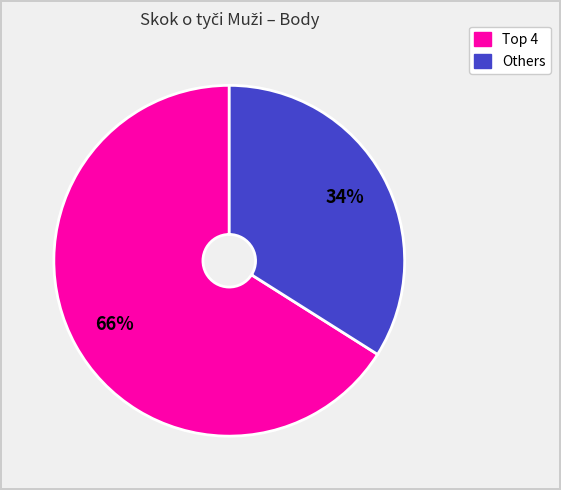

To the nearest percent, what is the average slice percentage?

50%